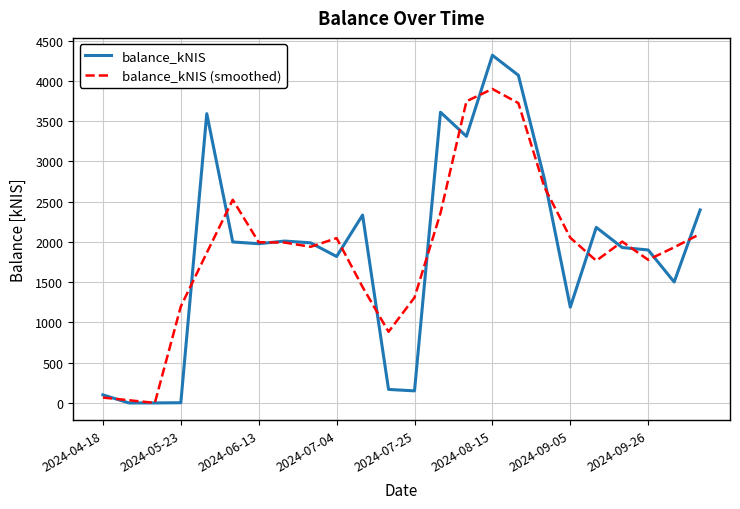

List the series in order of their peak value, highest first.

balance_kNIS, balance_kNIS (smoothed)